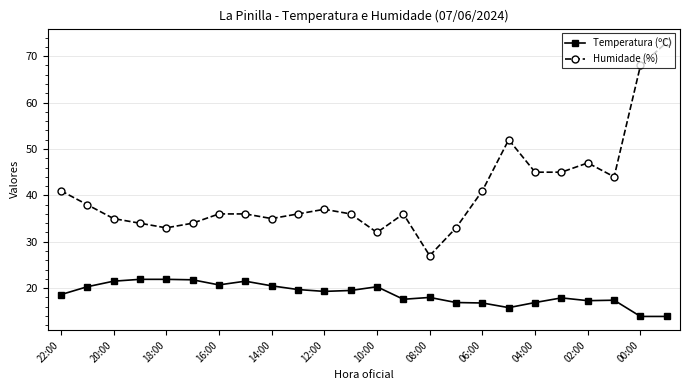

True or false: Humidade (%) and Temperatura (ºC) cross at least once.

False